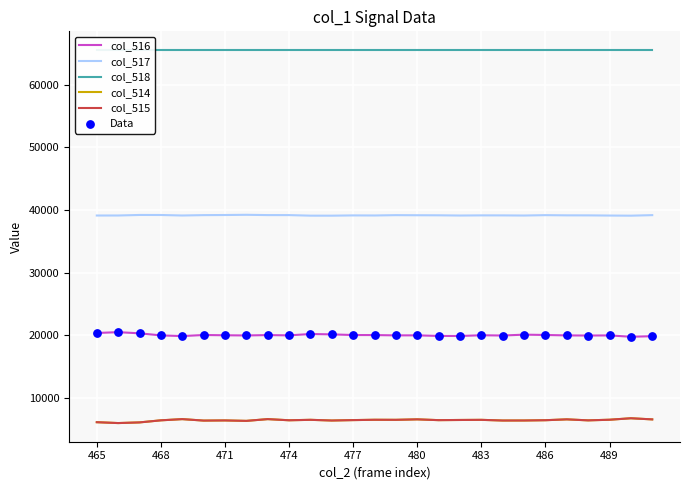

What is the total value across all series at 23?

157302